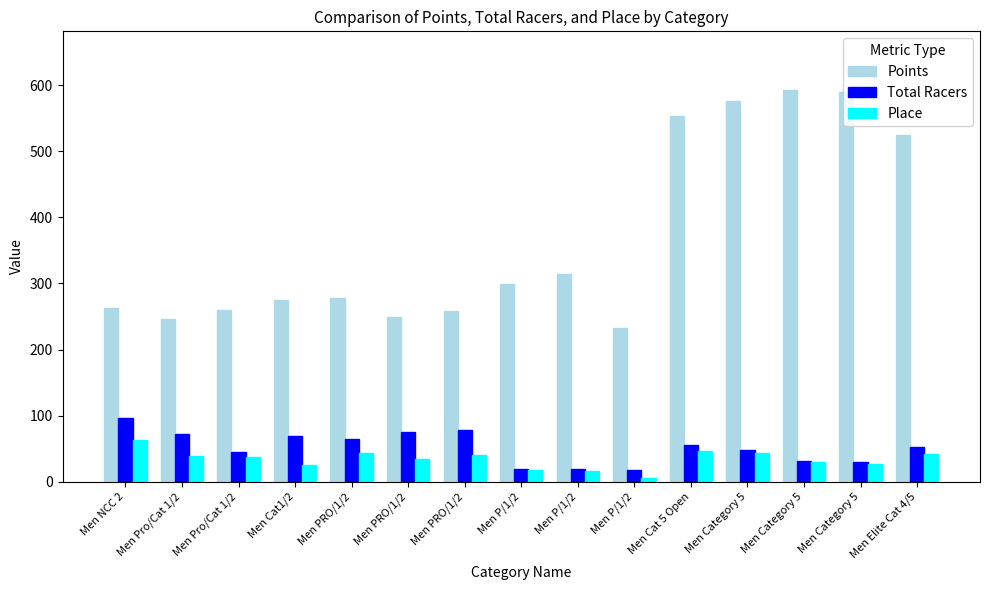

What is the smallest value displayed?

6.0